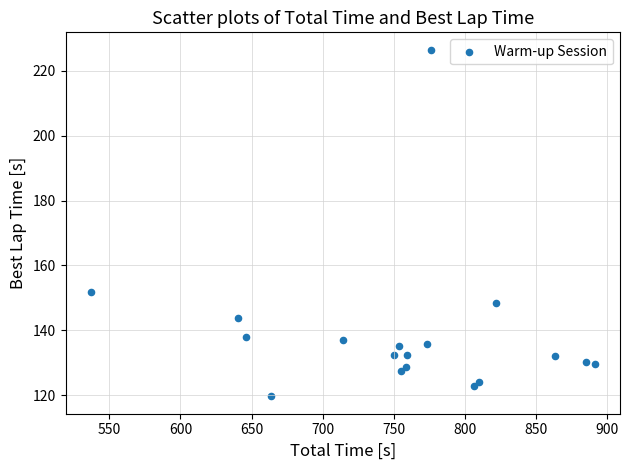

What is the range of Y values (max minus min)?

106.9